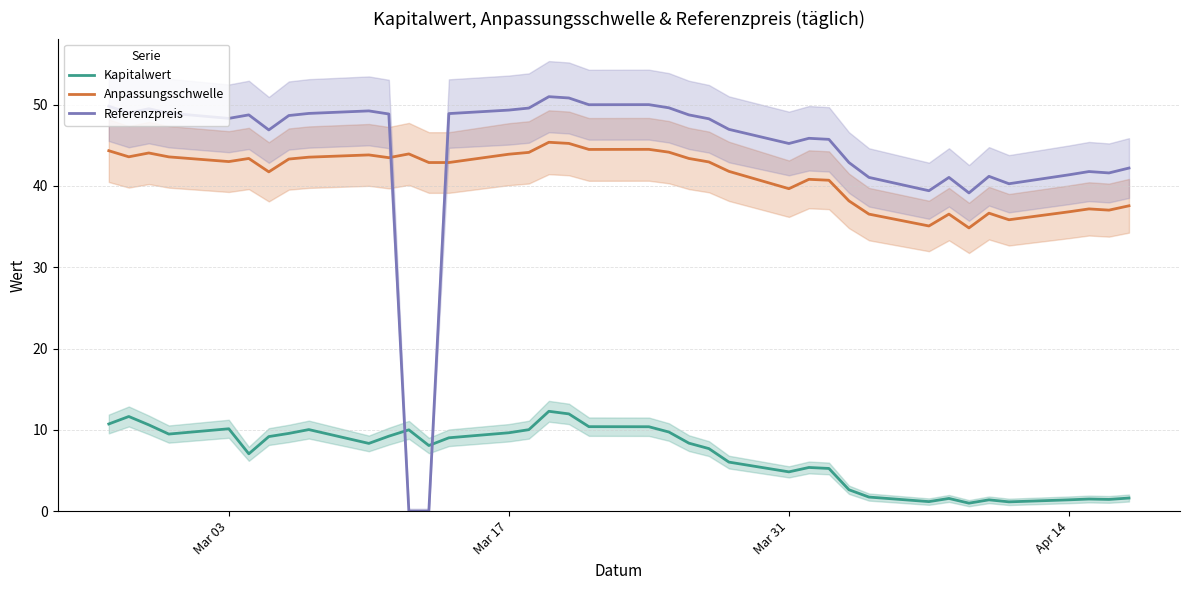

Which series ends up on top after the final intersection of Referenzpreis and Anpassungsschwelle?

Referenzpreis